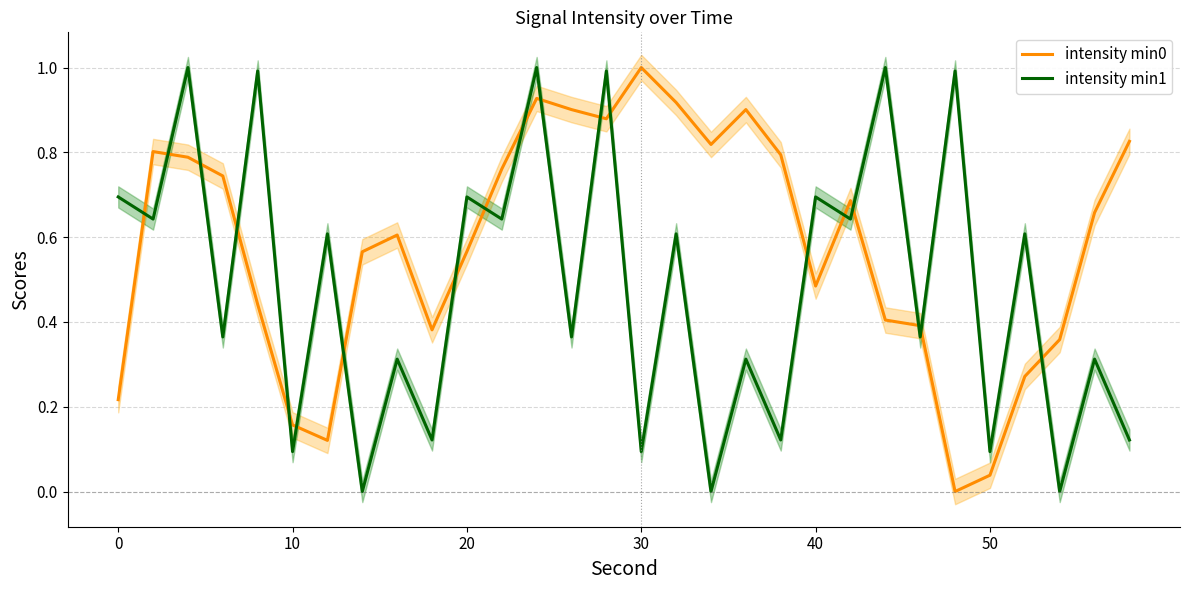

True or false: intensity min0 and intensity min1 cross at least once.

True